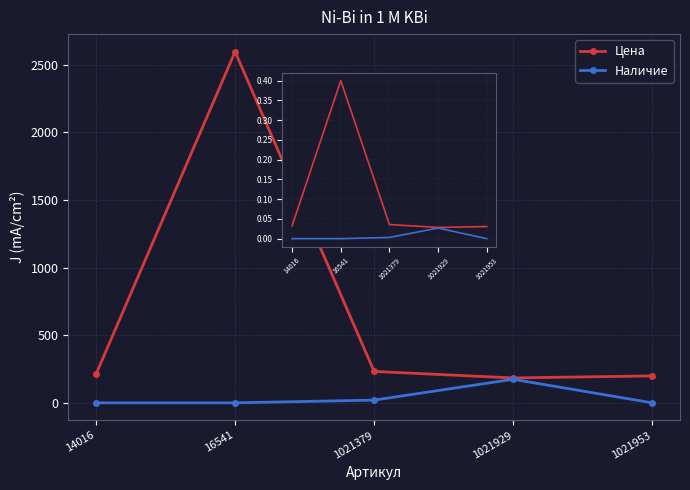

What is the spread (max minus min) of values at 14016?

213